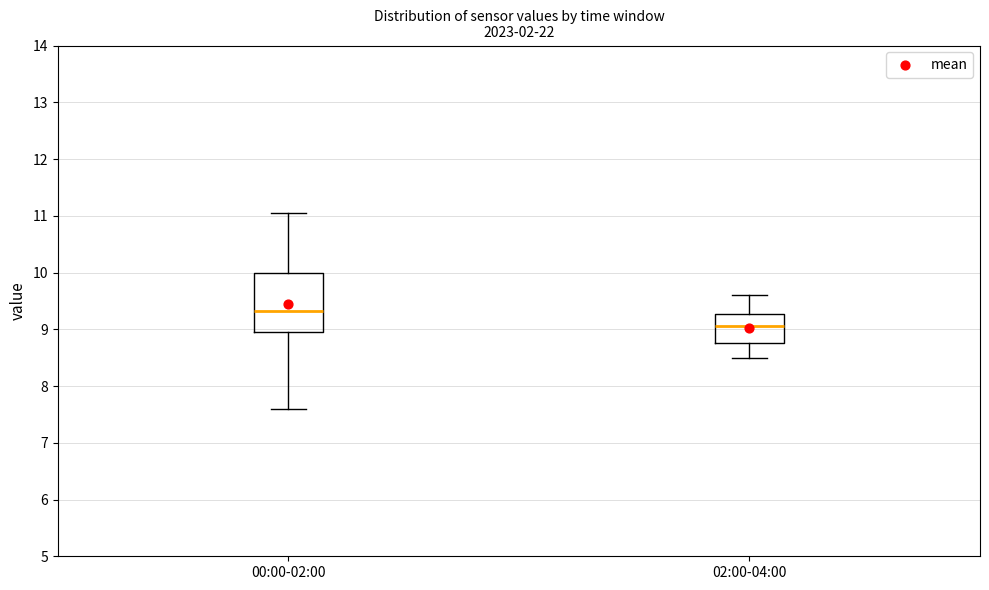

Which box has the lowest median line?

02:00-04:00